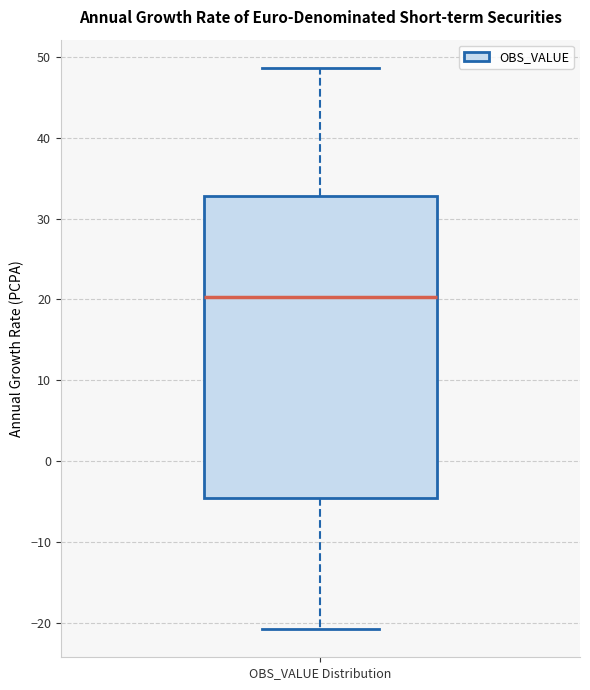

Where is the lower edge of the box for OBS_VALUE Distribution on the y-axis? The values are not printed on the chart, so give them approximately, as read against the axis.

-5